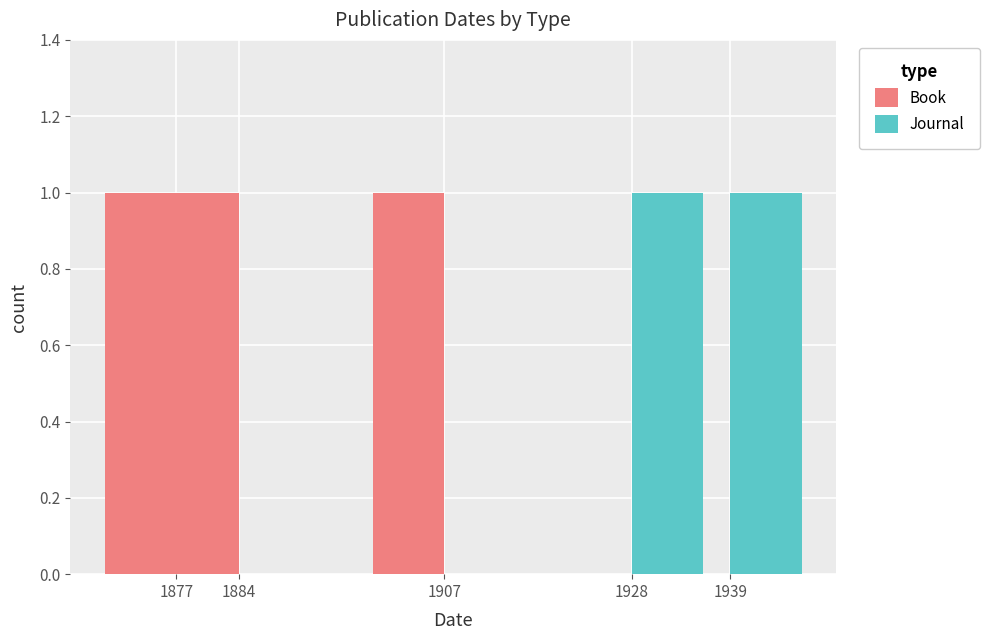

What are all the series names shown in the legend?

Book, Journal